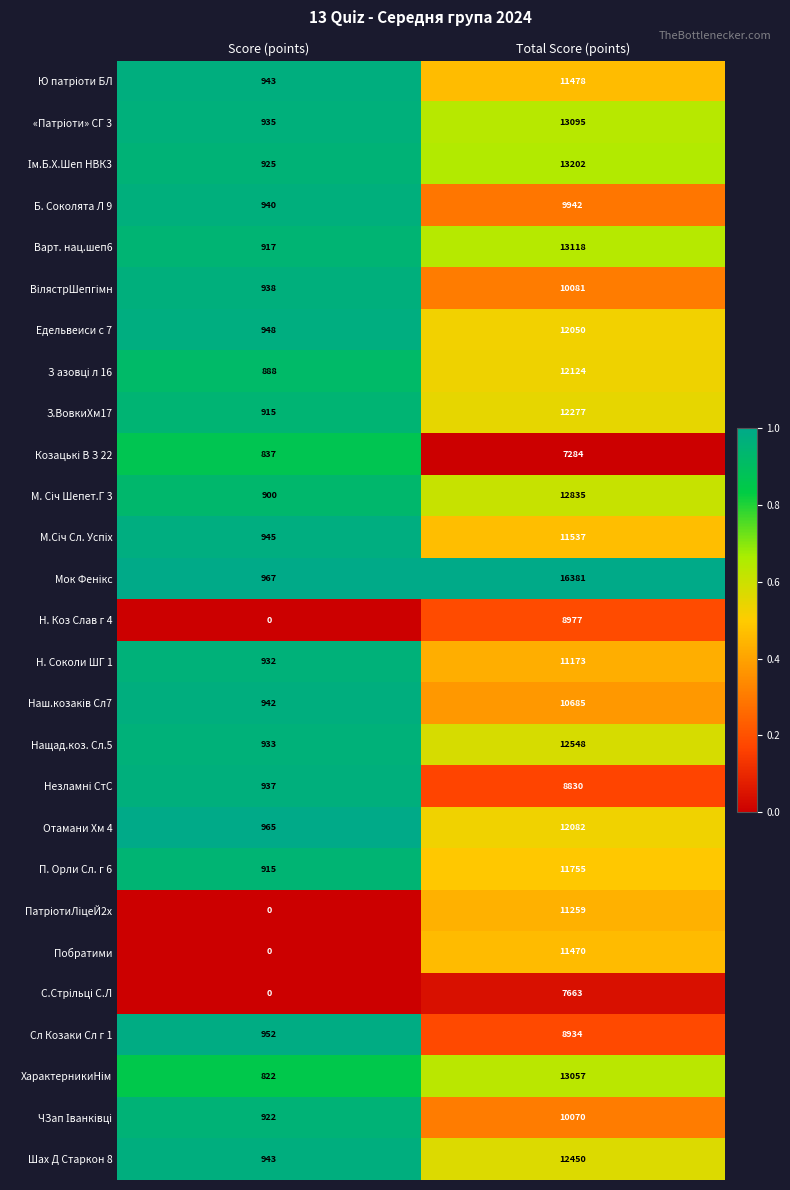

At which label is Побратими closest to 5735?

Score (points)